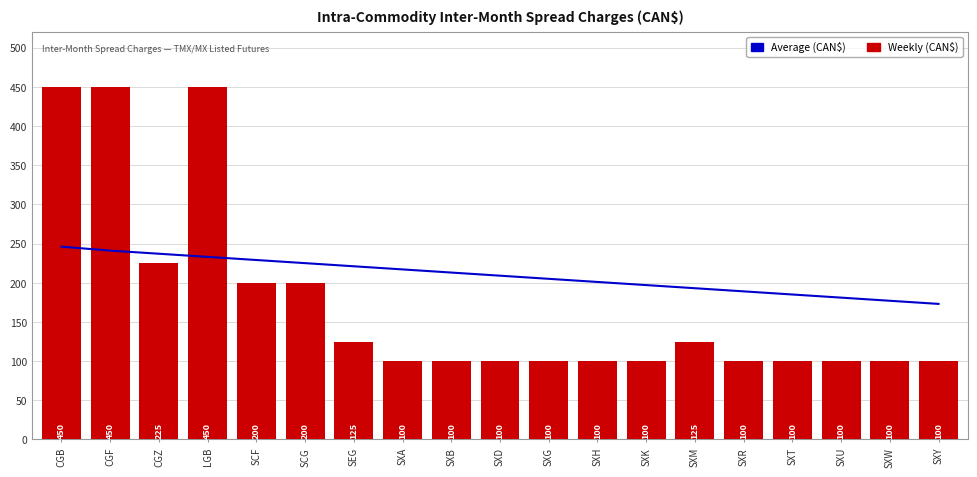

Are the bars horizontal?

No